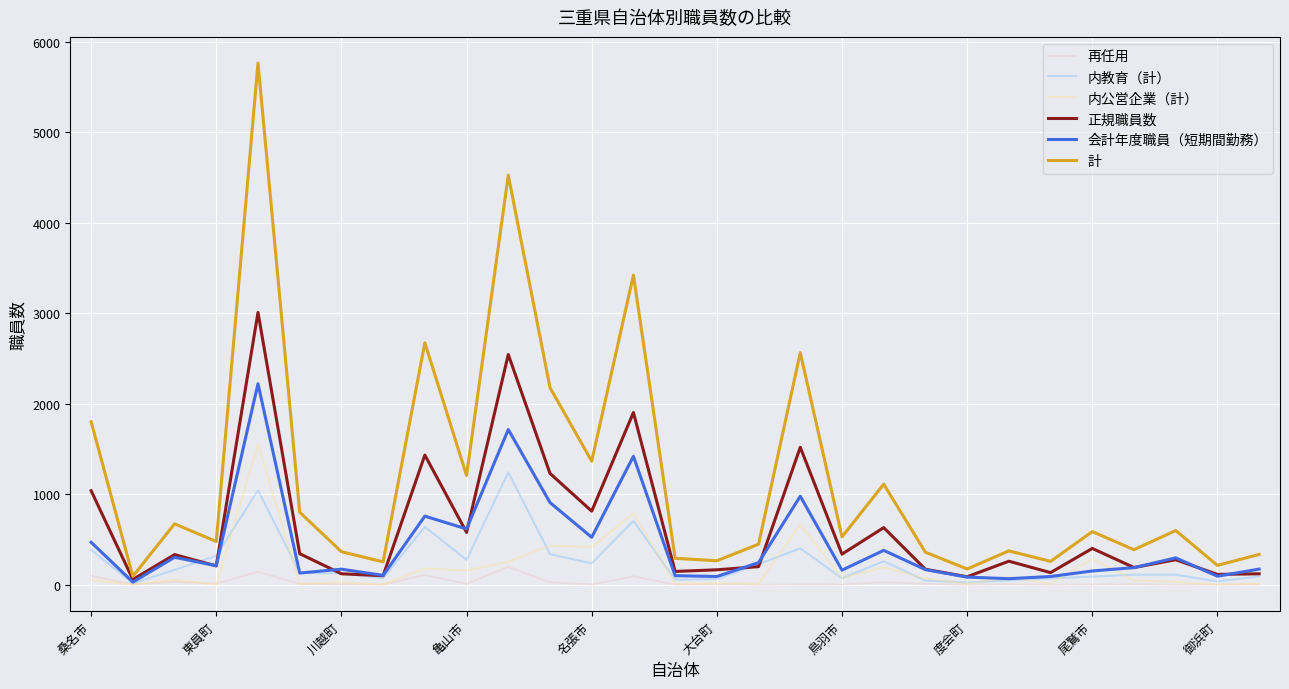

Does the chart display data point markers on the line(s)?

No